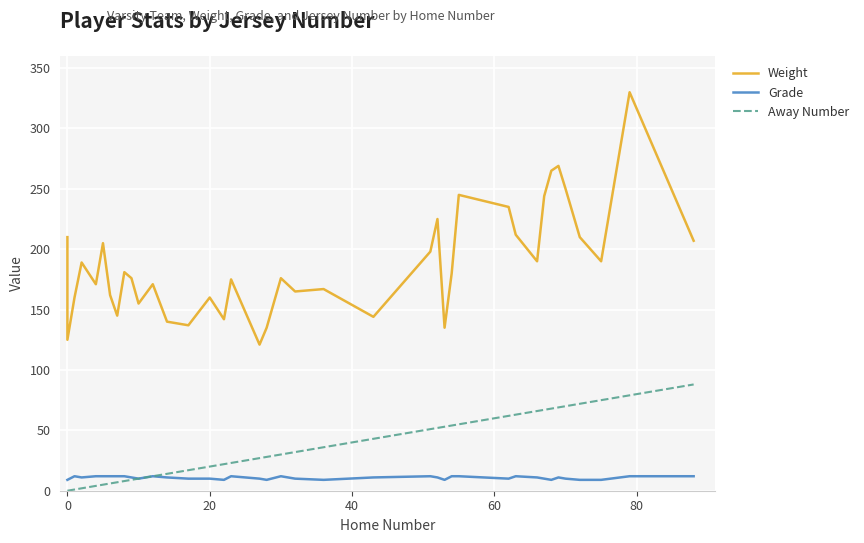

How many interior local peaks does the Weight series have?

12